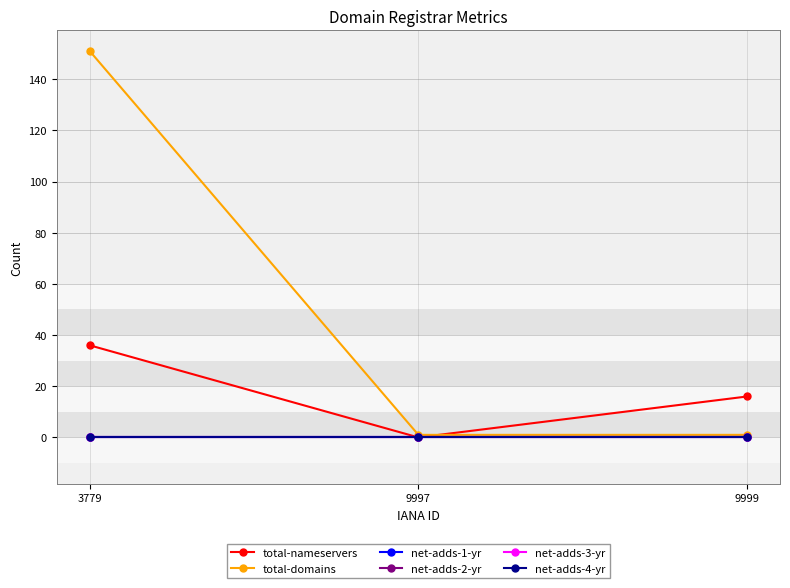

What is the spread (max minus min) of values at 3779?

151